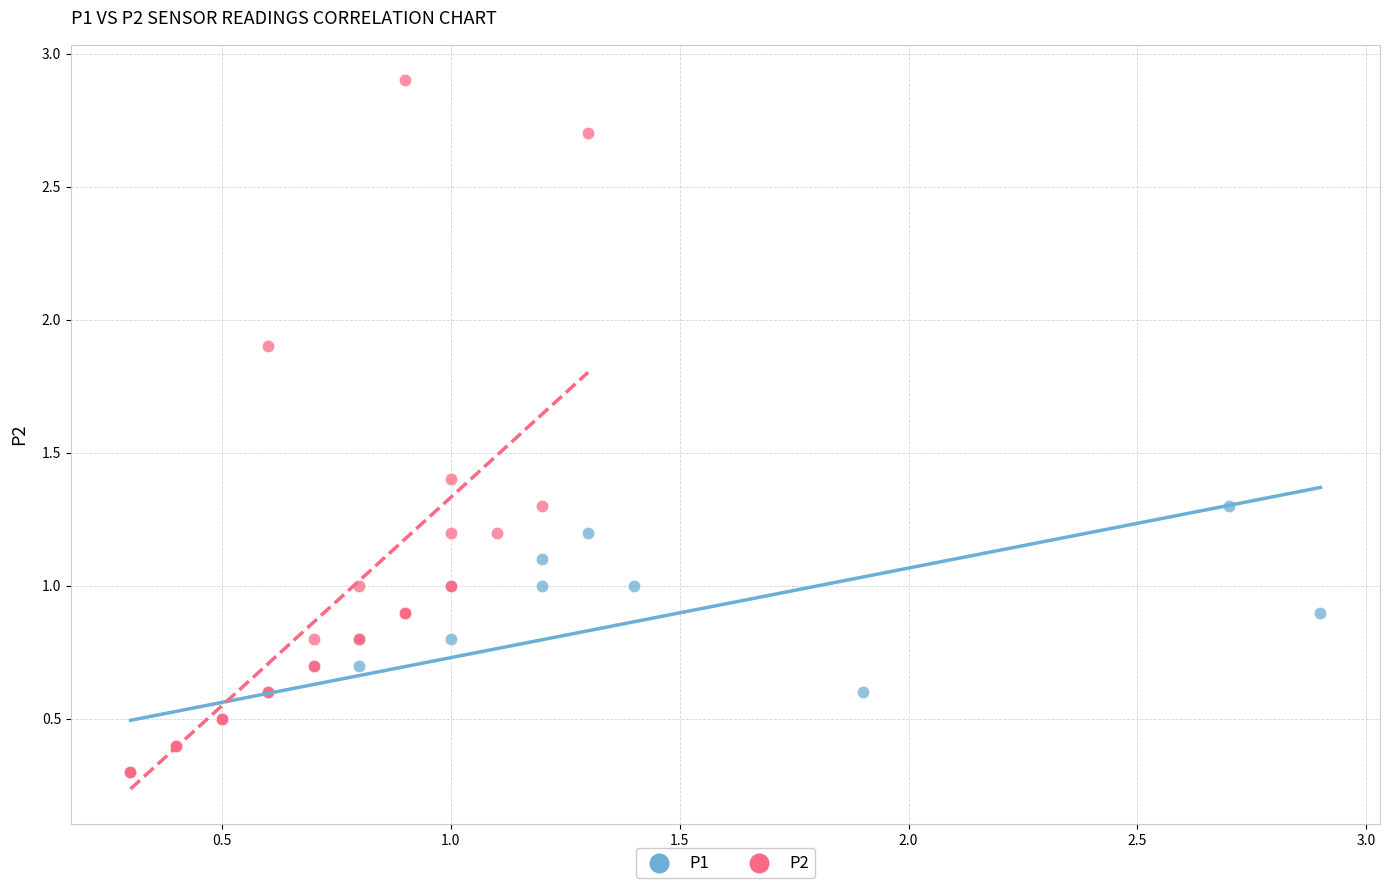

What are all the series names shown in the legend?

P1, P2